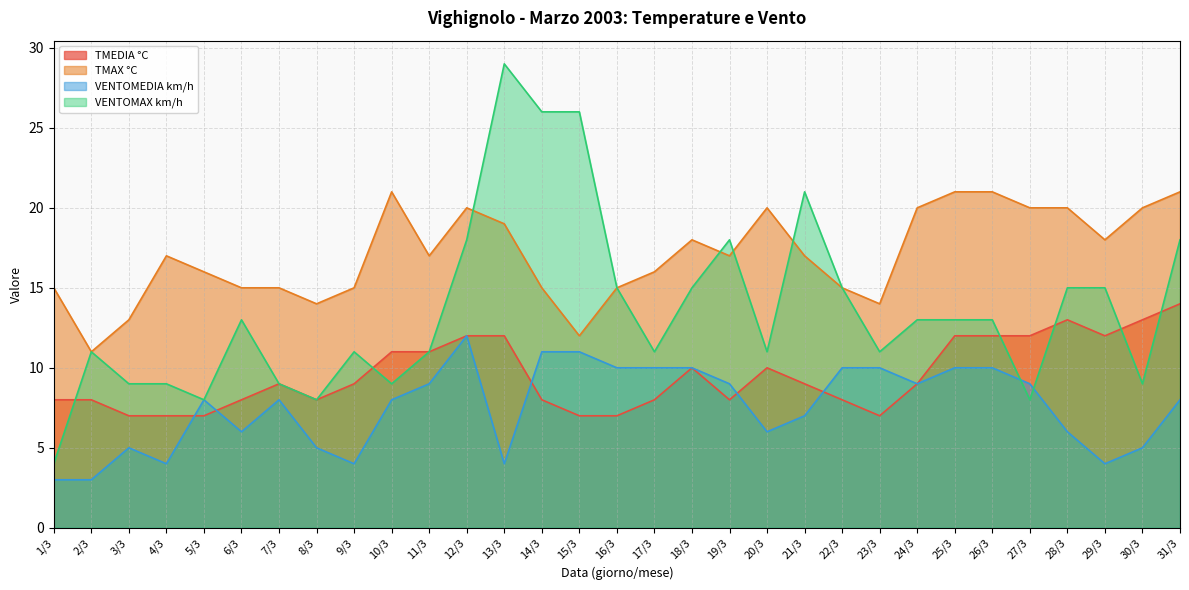

What is the difference between the second highest and second lowest values in the TMAX °C series?

9